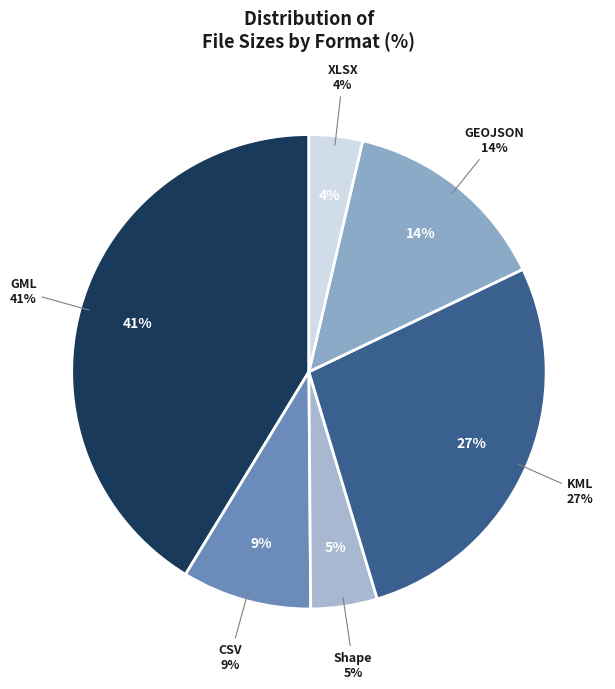

True or false: Shape accounts for 1% of the total.

False